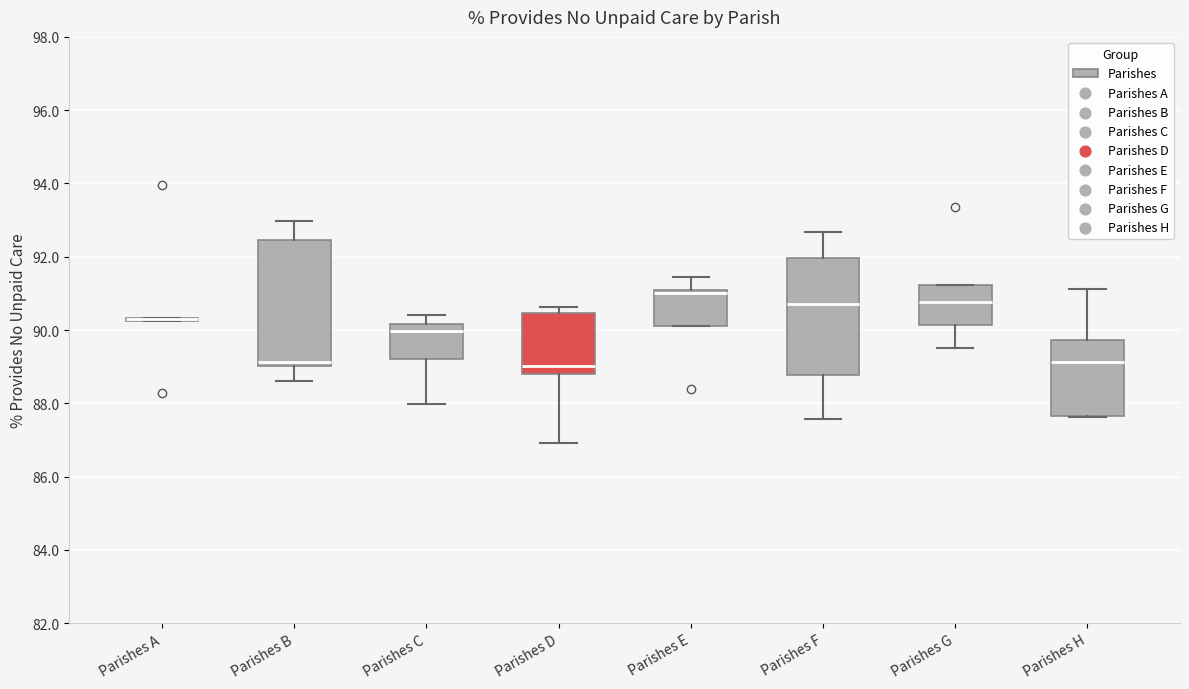

Where is the upper edge of the box for Parishes B on the y-axis? The values are not printed on the chart, so give them approximately, as read against the axis.

92.4